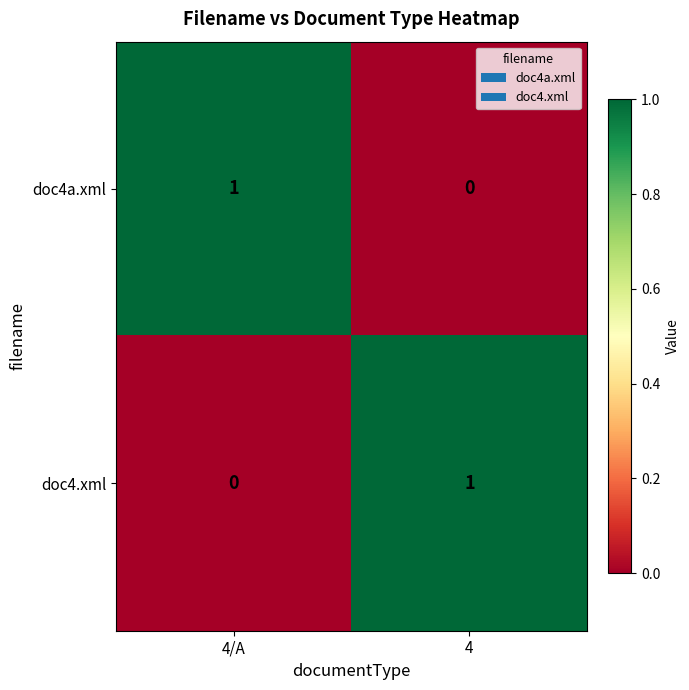

Is it true that doc4.xml equals 0 at 4/A?

True